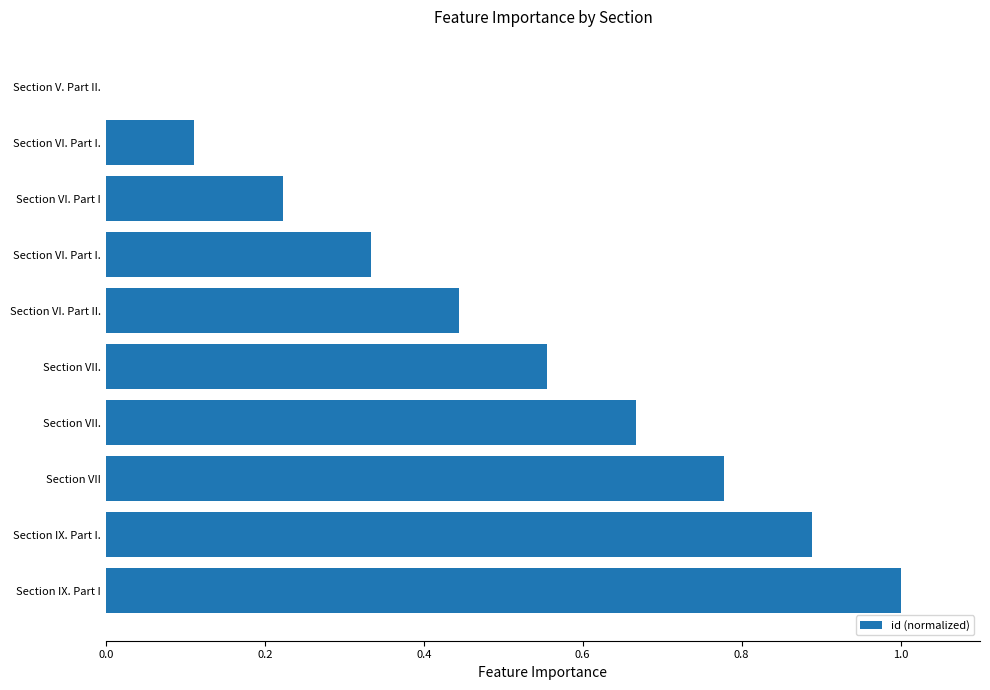

How many values are above zero?

9